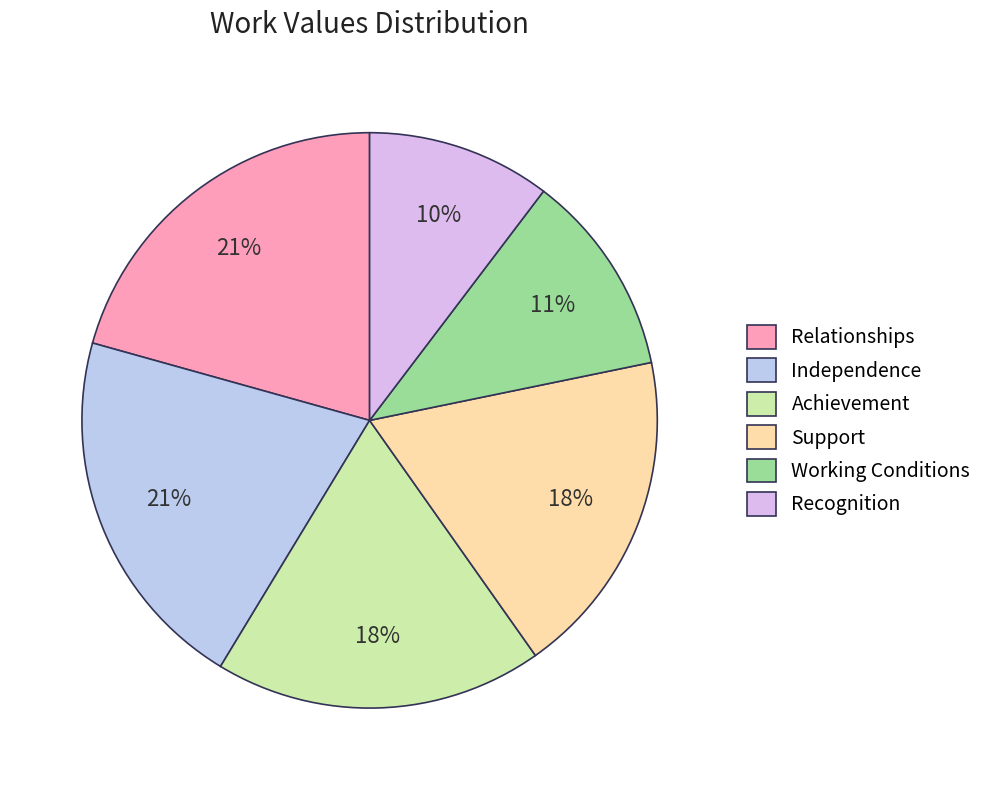

Is Support the majority of the pie?

No